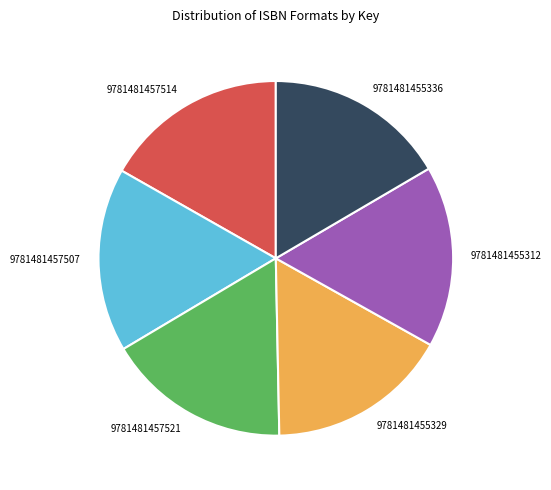

The 9781481455329 slice represents 17% of the pie. True or false?

True